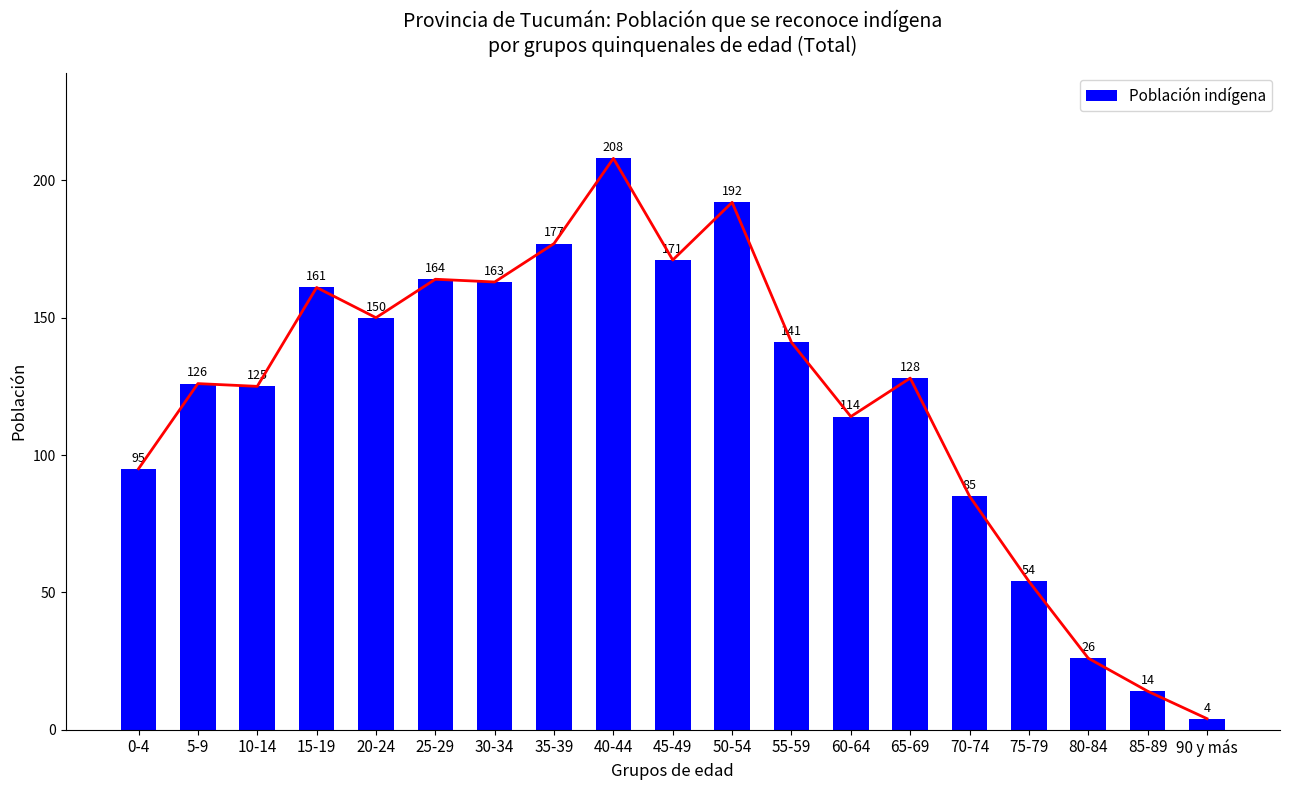

What is the difference between the maximum and minimum values?

204